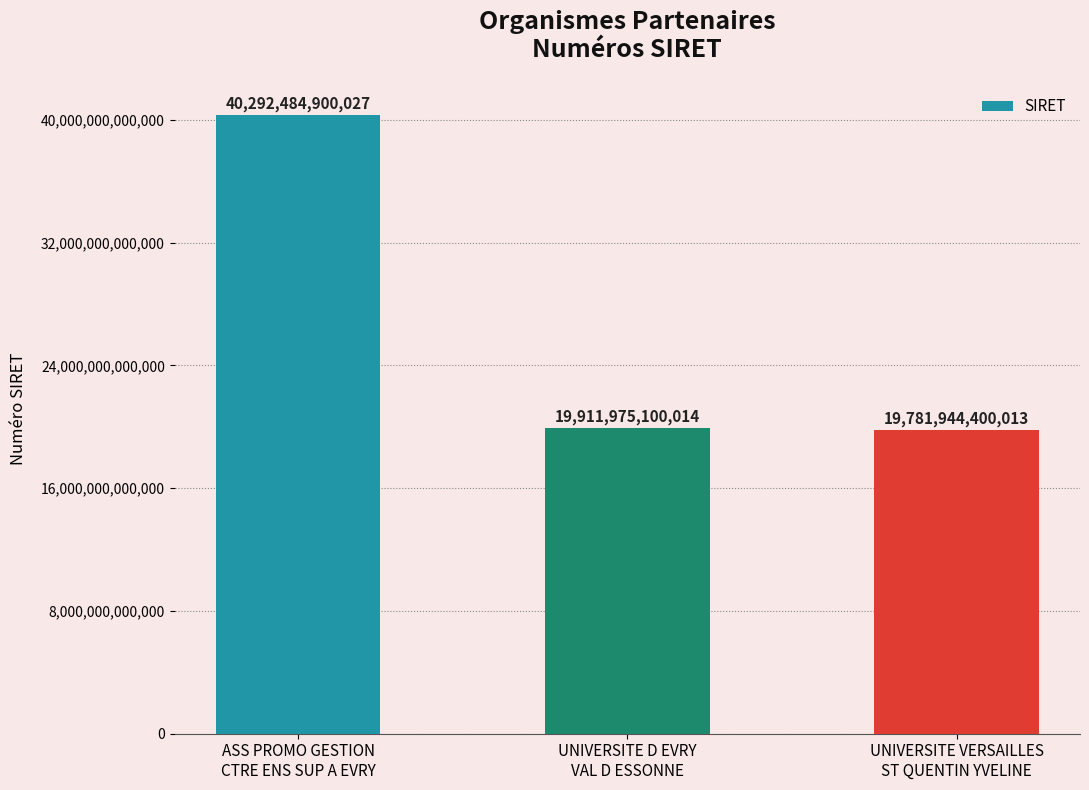

Which has a higher value, ASS PROMO GESTION
CTRE ENS SUP A EVRY or UNIVERSITE D EVRY
VAL D ESSONNE?

ASS PROMO GESTION
CTRE ENS SUP A EVRY